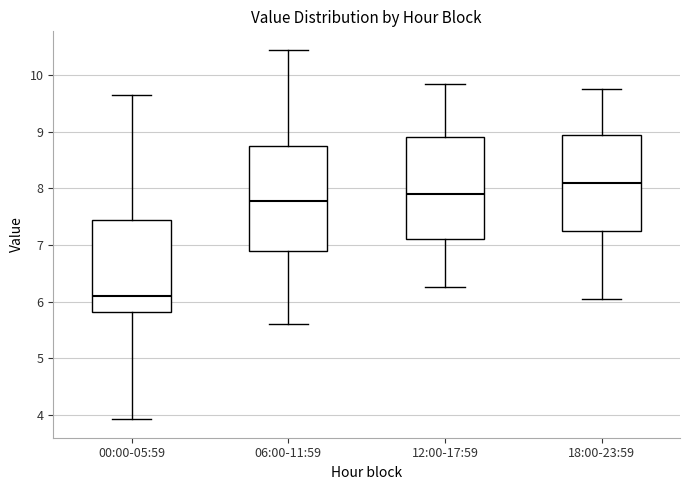

Which box's median line is the lowest?

00:00-05:59